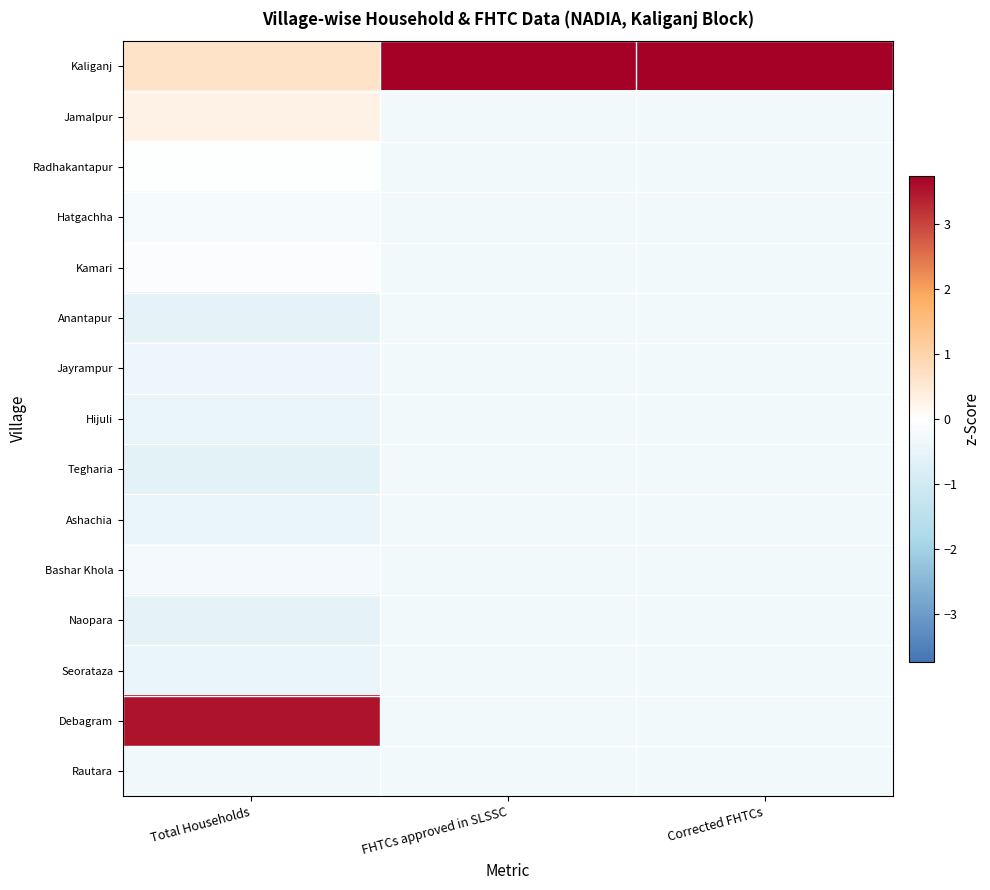

Reading left to right, extract all data points from this chart.

Kaliganj: Total Households=0.6	FHTCs approved in SLSSC=3.7	Corrected FHTCs=3.7
Jamalpur: Total Households=0.3	FHTCs approved in SLSSC=-0.3	Corrected FHTCs=-0.3
Radhakantapur: Total Households=-0.1	FHTCs approved in SLSSC=-0.3	Corrected FHTCs=-0.3
Hatgachha: Total Households=-0.2	FHTCs approved in SLSSC=-0.3	Corrected FHTCs=-0.3
Kamari: Total Households=-0.1	FHTCs approved in SLSSC=-0.3	Corrected FHTCs=-0.3
Anantapur: Total Households=-0.6	FHTCs approved in SLSSC=-0.3	Corrected FHTCs=-0.3
Jayrampur: Total Households=-0.4	FHTCs approved in SLSSC=-0.3	Corrected FHTCs=-0.3
Hijuli: Total Households=-0.5	FHTCs approved in SLSSC=-0.3	Corrected FHTCs=-0.3
Tegharia: Total Households=-0.6	FHTCs approved in SLSSC=-0.3	Corrected FHTCs=-0.3
Ashachia: Total Households=-0.5	FHTCs approved in SLSSC=-0.3	Corrected FHTCs=-0.3
Bashar Khola: Total Households=-0.3	FHTCs approved in SLSSC=-0.3	Corrected FHTCs=-0.3
Naopara: Total Households=-0.6	FHTCs approved in SLSSC=-0.3	Corrected FHTCs=-0.3
Seorataza: Total Households=-0.5	FHTCs approved in SLSSC=-0.3	Corrected FHTCs=-0.3
Debagram: Total Households=3.5	FHTCs approved in SLSSC=-0.3	Corrected FHTCs=-0.3
Rautara: Total Households=-0.3	FHTCs approved in SLSSC=-0.3	Corrected FHTCs=-0.3